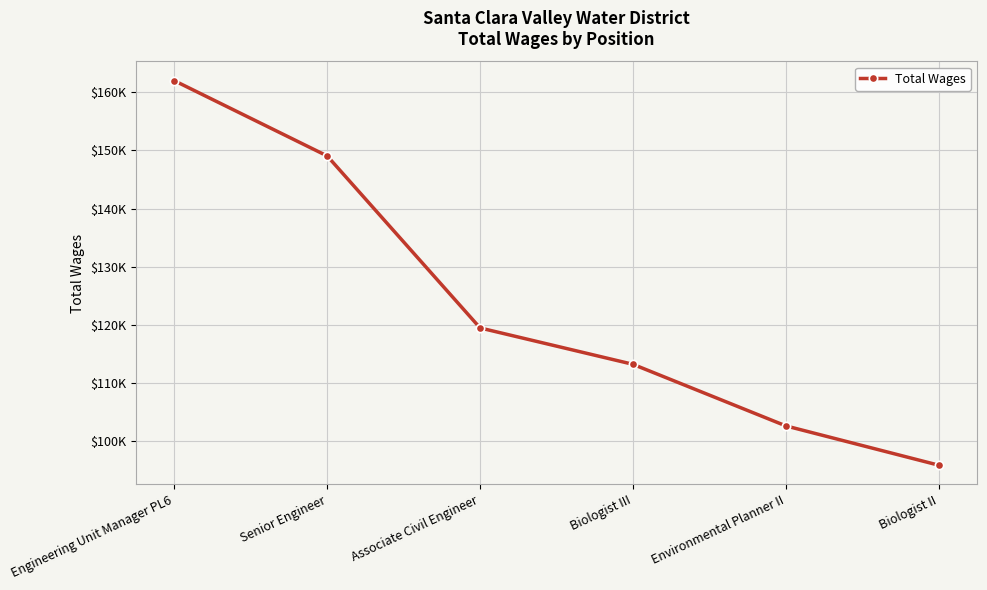

Which has a higher value, Environmental Planner II or Biologist III?

Biologist III